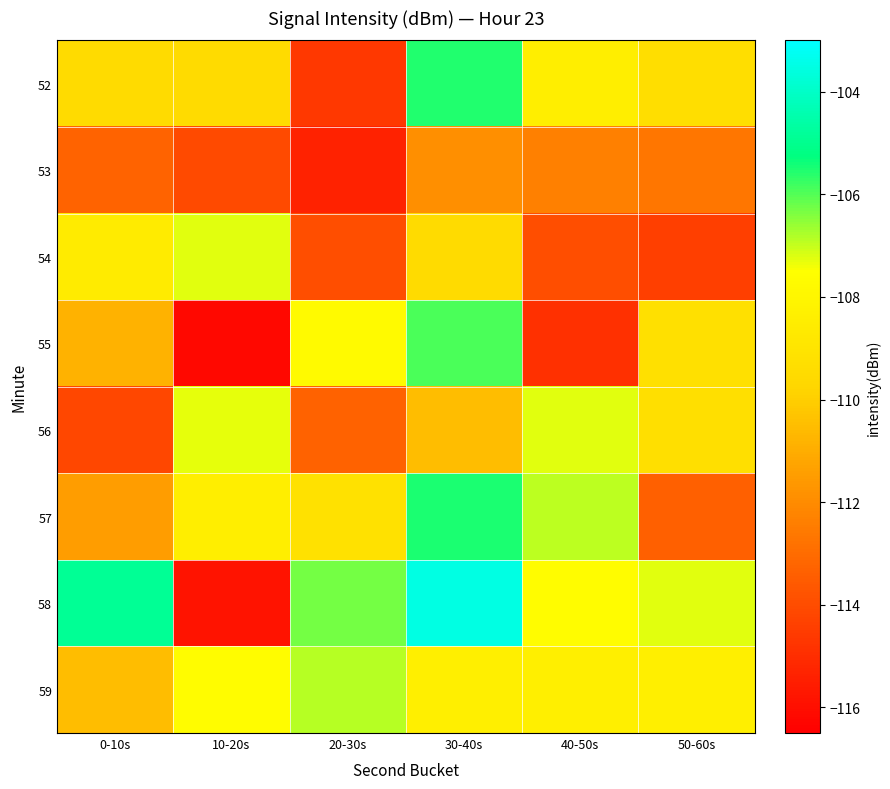

What is the minimum value shown in the chart?

-116.2